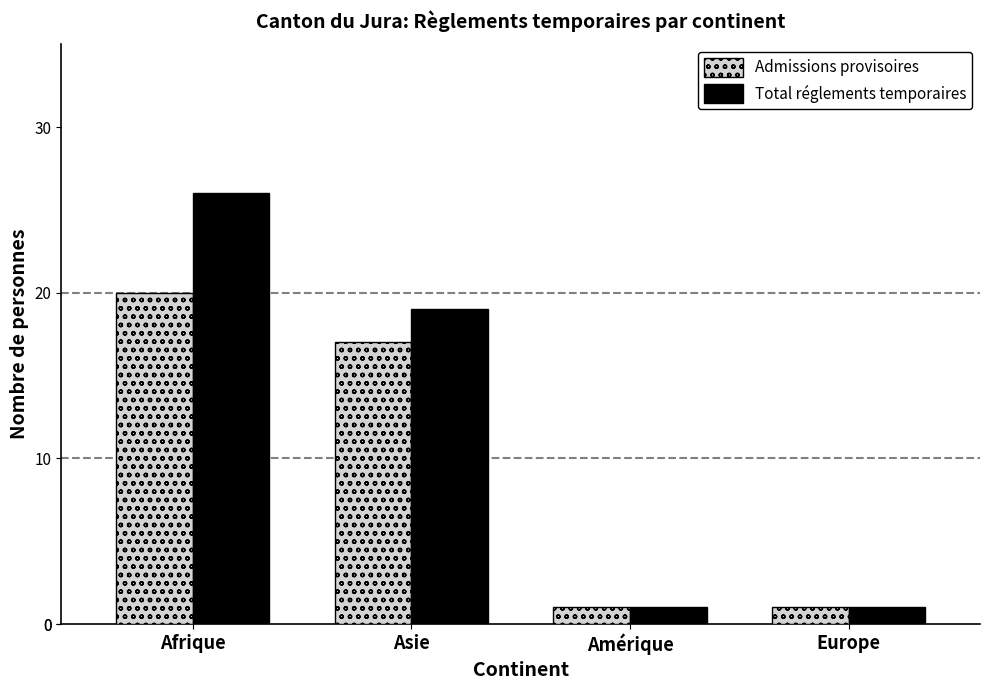

What is the maximum value for Total réglements temporaires?

26